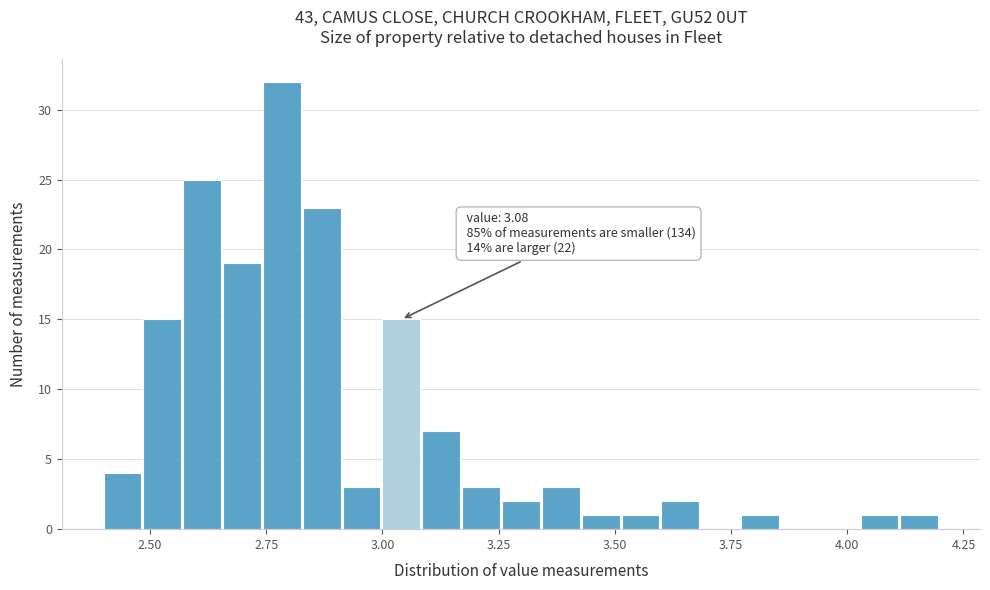

Read against the x-axis, roughly where is the centre of the tallest bar?

2.80